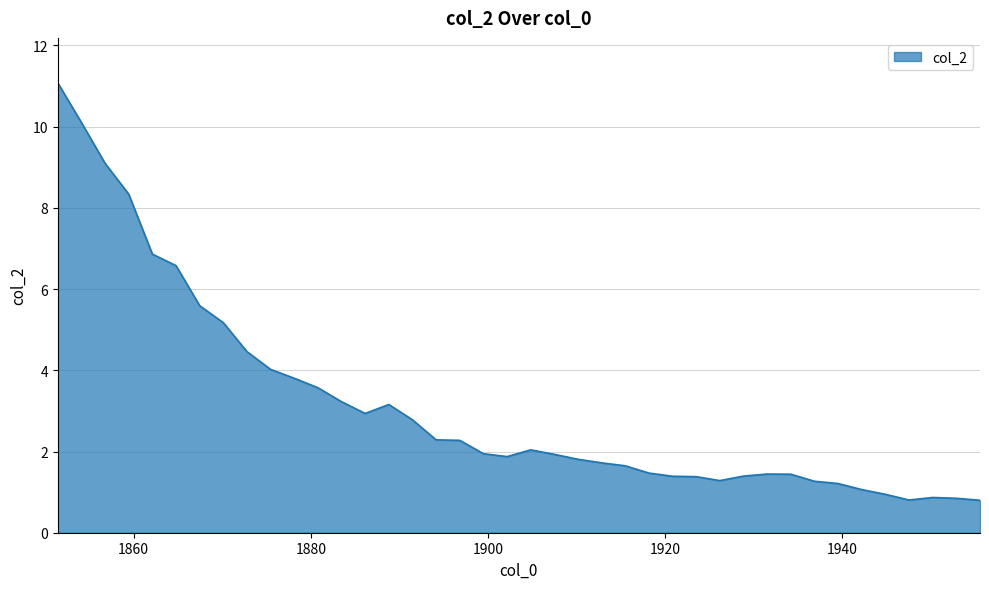

What is the maximum value shown in the chart?

11.1